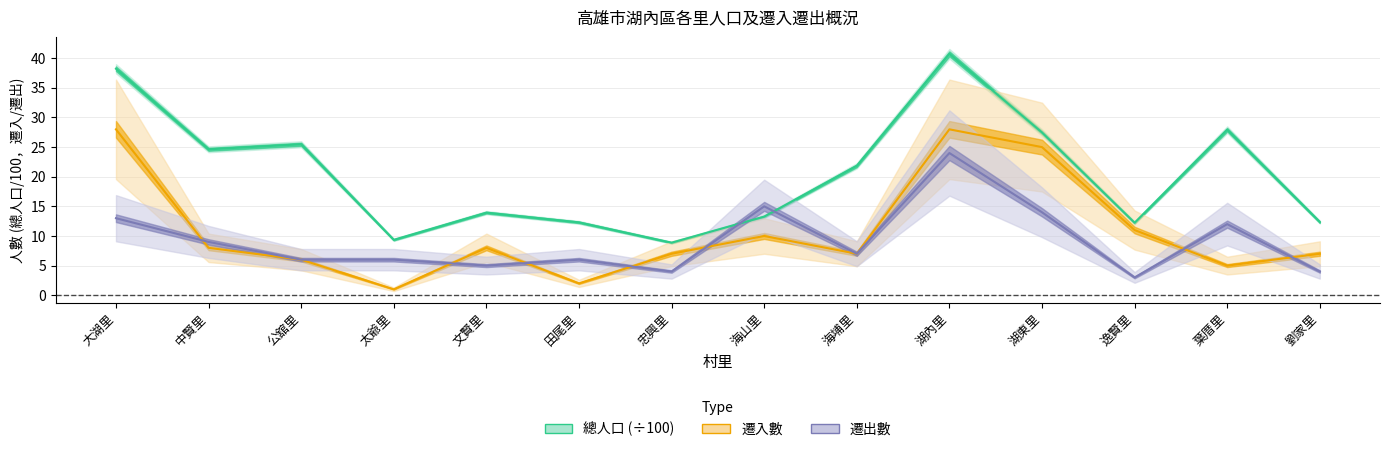

At how many categories does at least one series exceed 20?

7